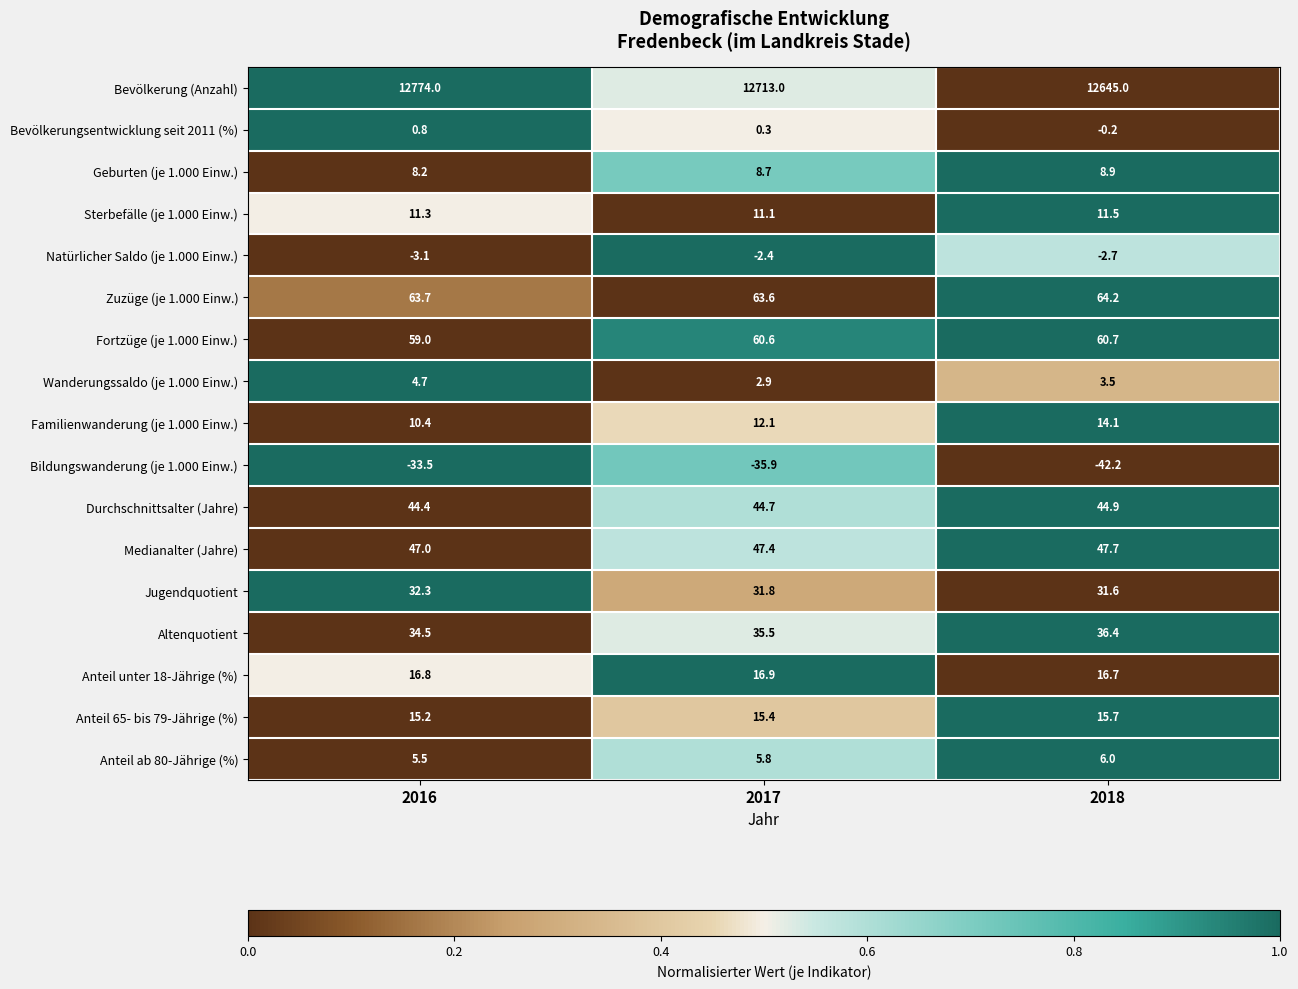

What is the average value of the Altenquotient series?

35.5